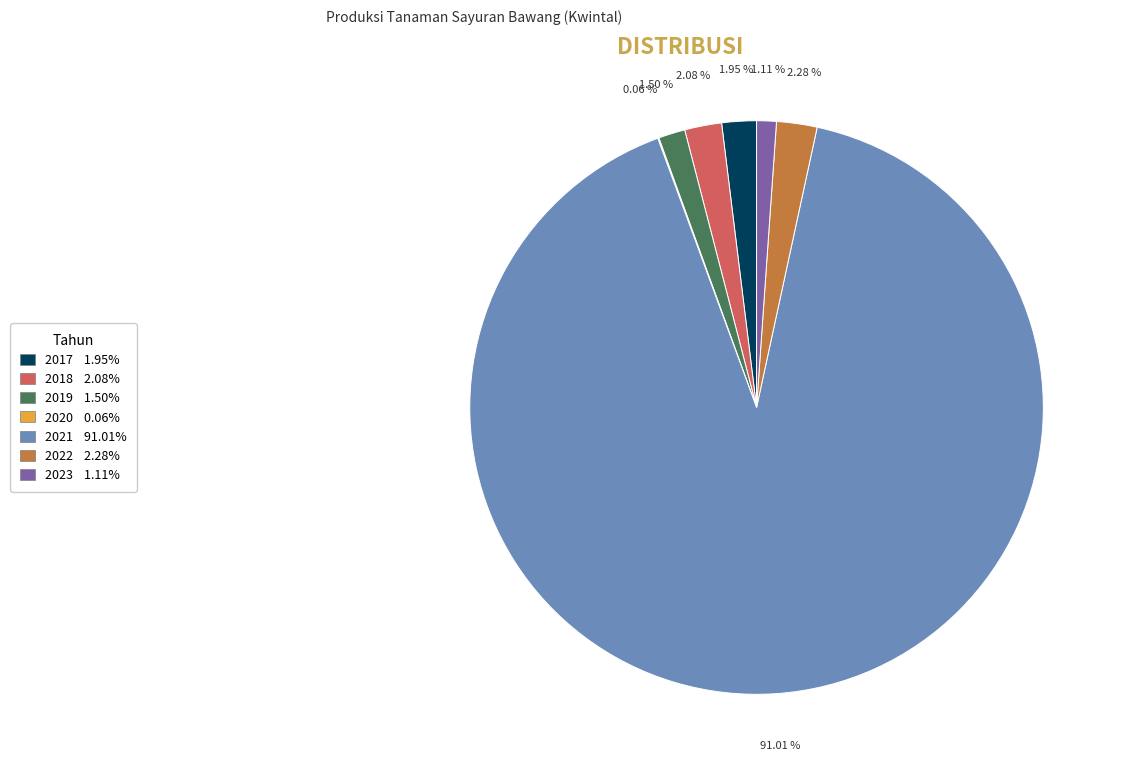

The 2018 slice represents 2% of the pie. True or false?

True